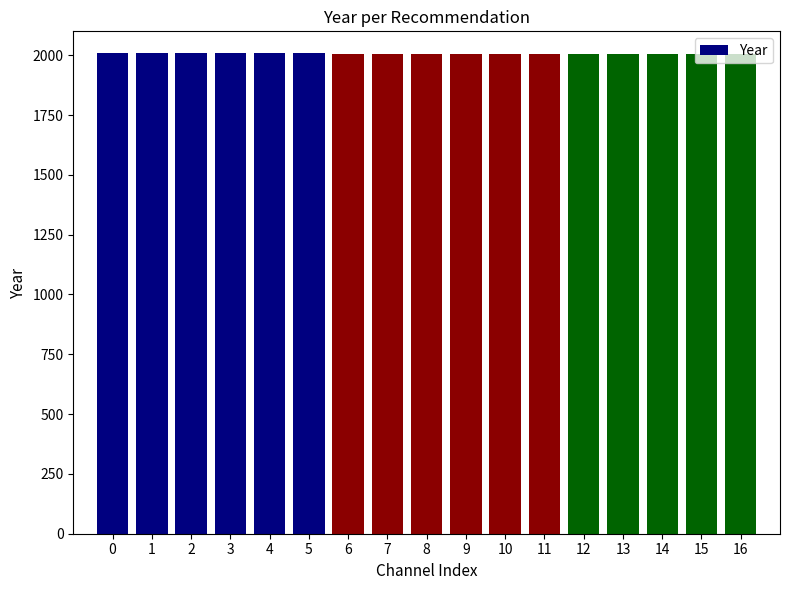

What value does the data have at 0?

2008